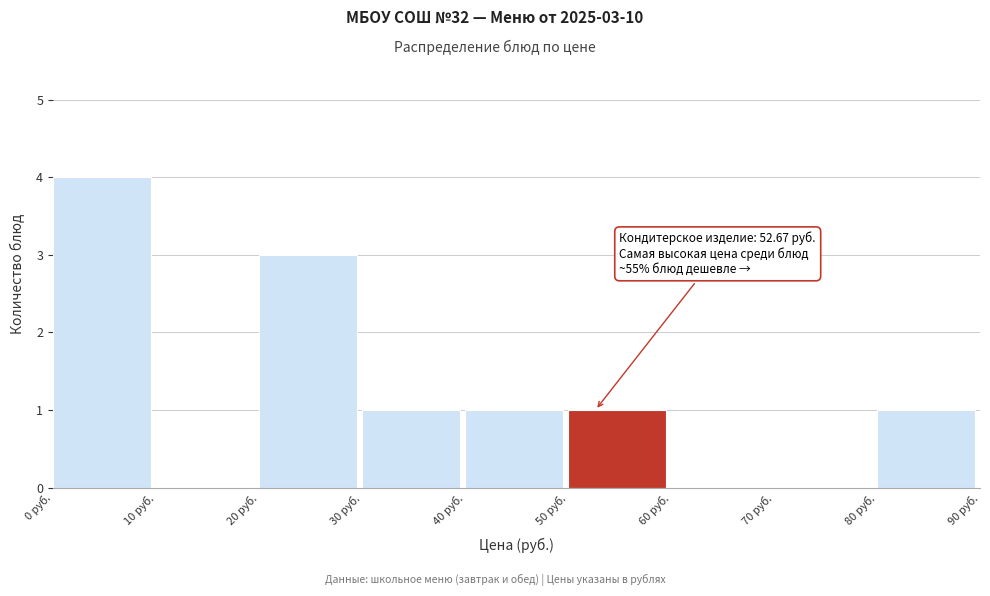

Which range on the x-axis has the tallest bar?

0 to 10